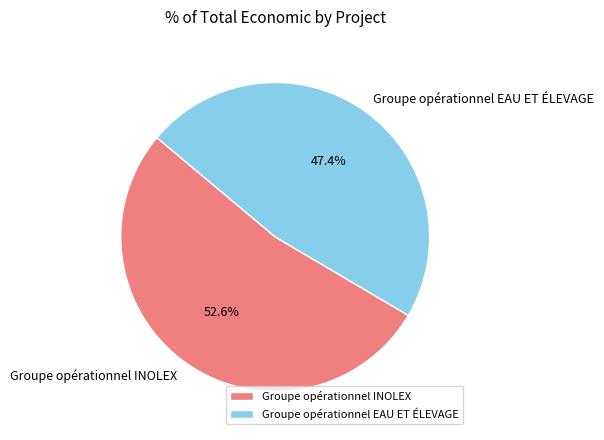

Count the number of slices in the pie.

2